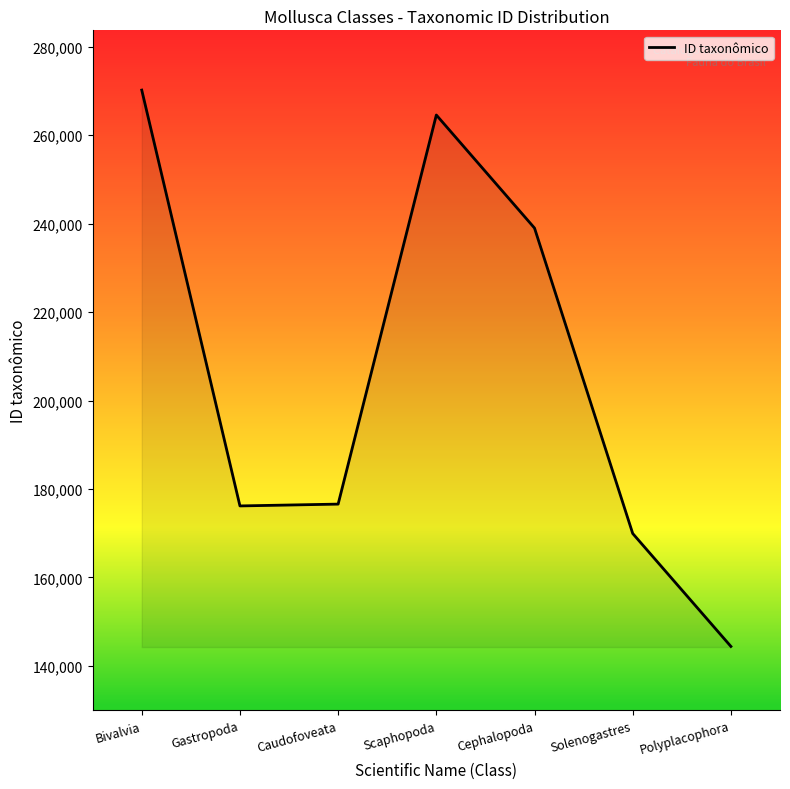

How many interior local peaks (higher than both neighbors) does the data have?

1